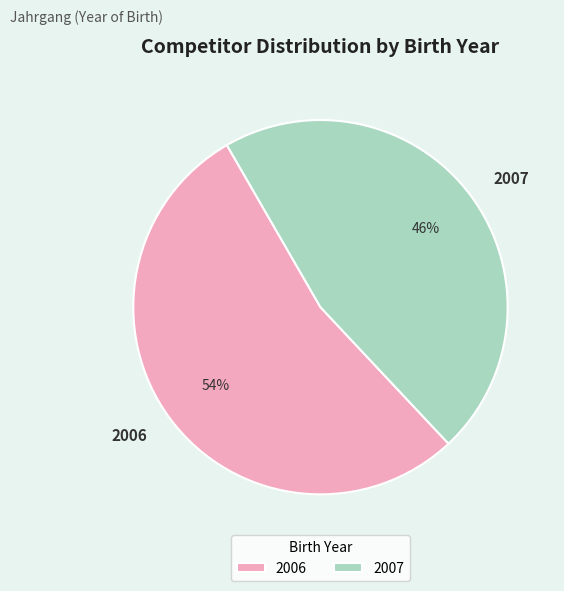

To the nearest percent, what portion does 2007 represent?

46%